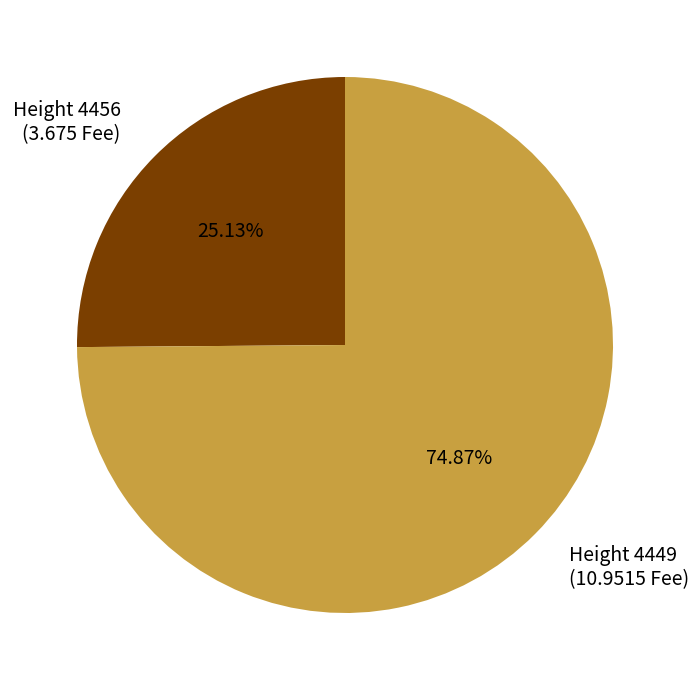

How many slices are in this pie chart?

2